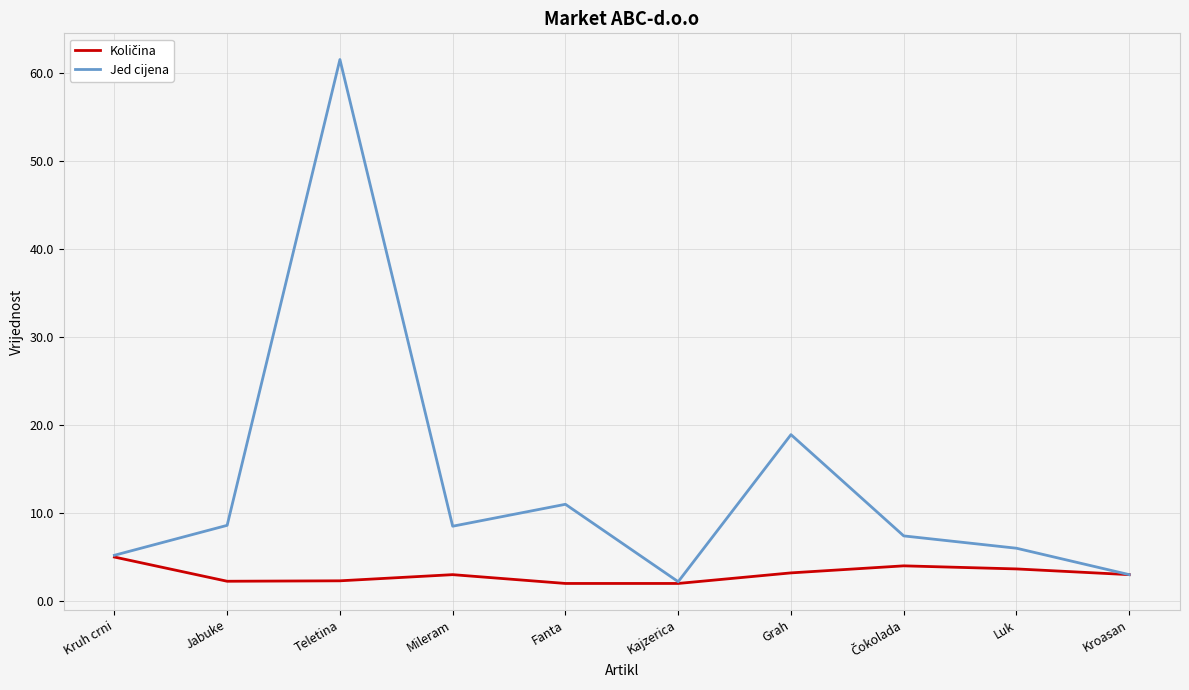

What is the average value of the Jed cijena series?

13.2